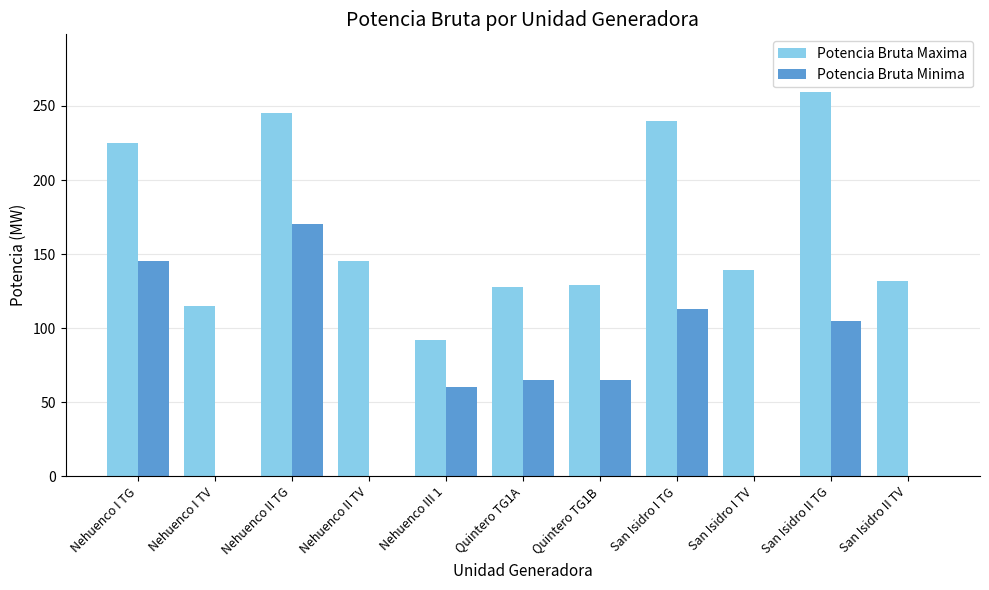

What is the sum of the Potencia Bruta Maxima values at Nehuenco I TG and Nehuenco III 1?

317.0